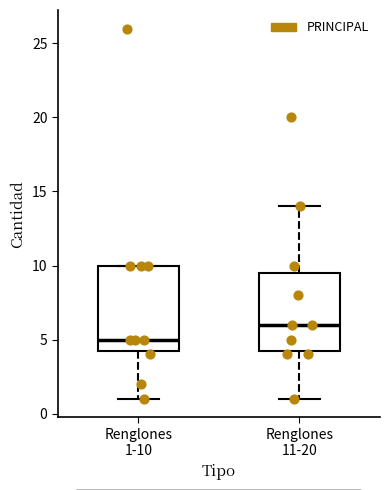

Where does the median line of the box for Renglones 1-10 sit on the y-axis? The values are not printed on the chart, so give them approximately, as read against the axis.

5.0